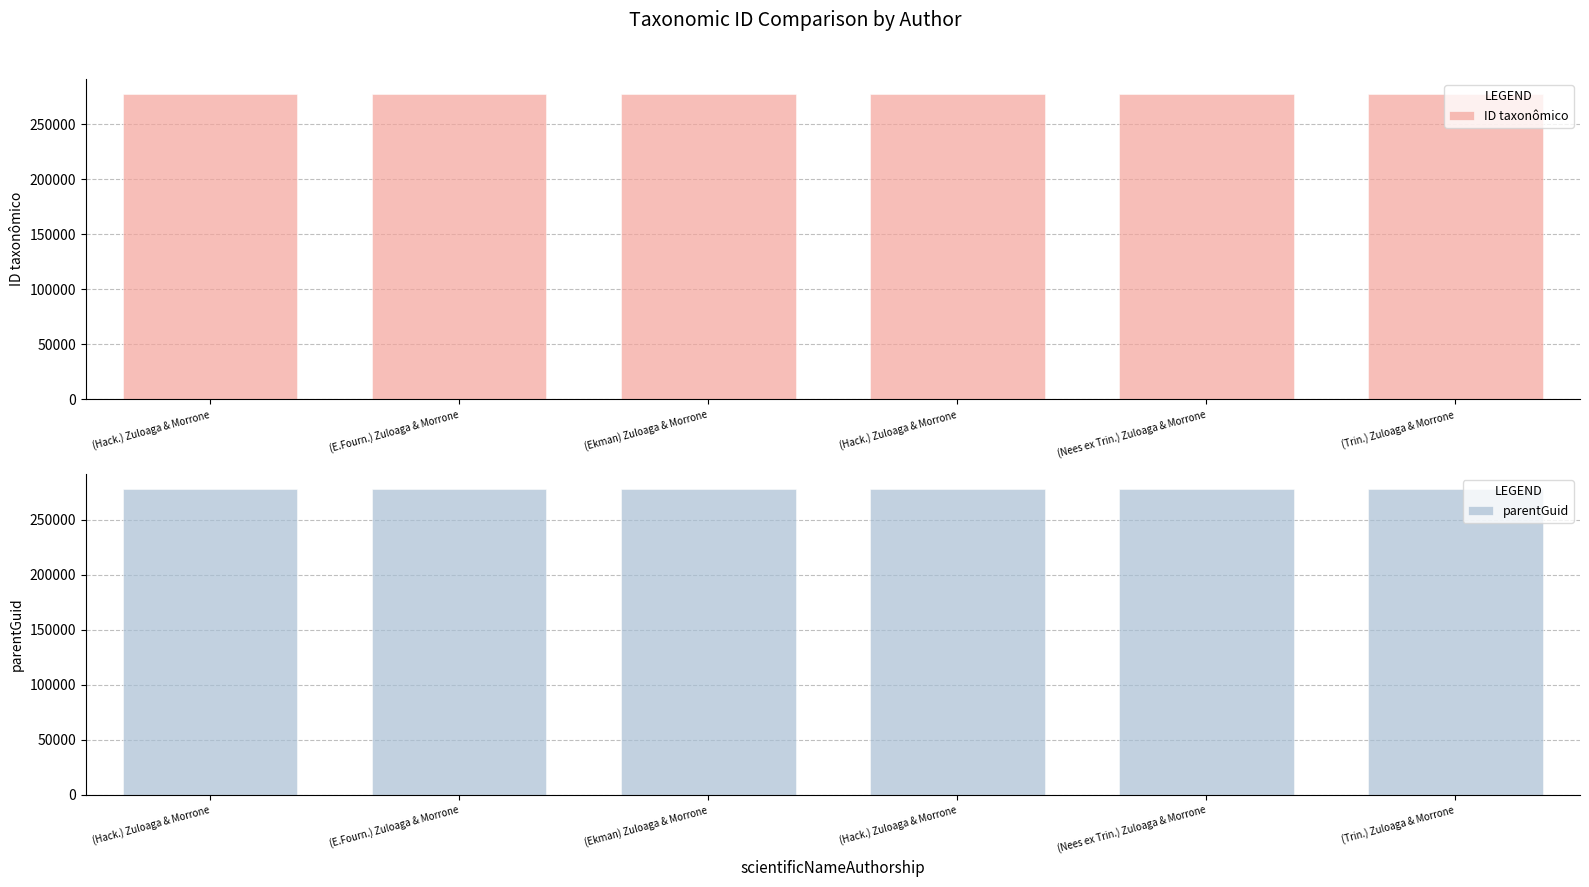

Is it true that ID taxonômico equals 277420 at (Hack.) Zuloaga & Morrone?

True